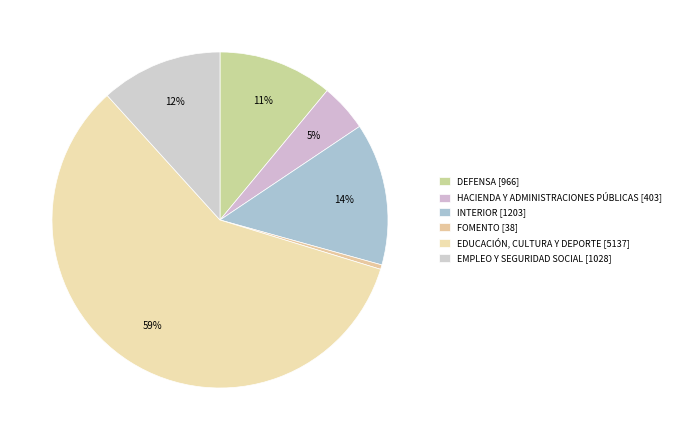

Count the number of slices in the pie.

6